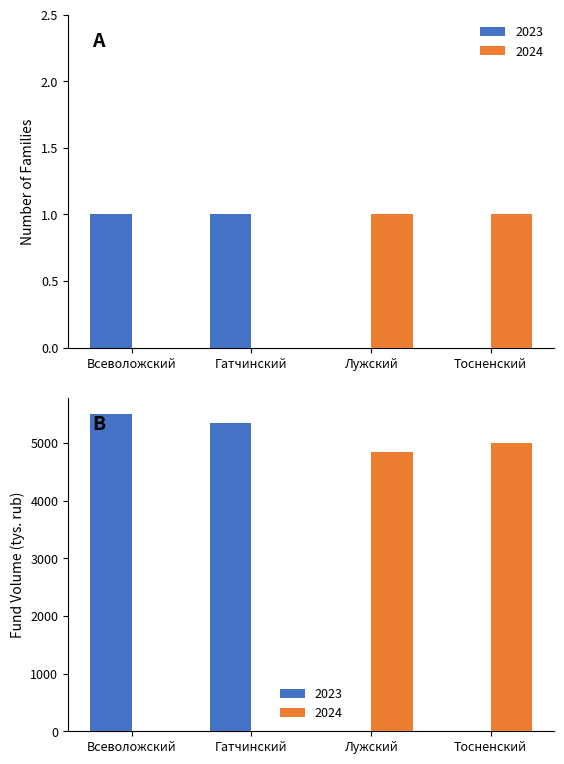

Rank the series by their maximum value, from highest to lowest.

2023 families, 2024 families